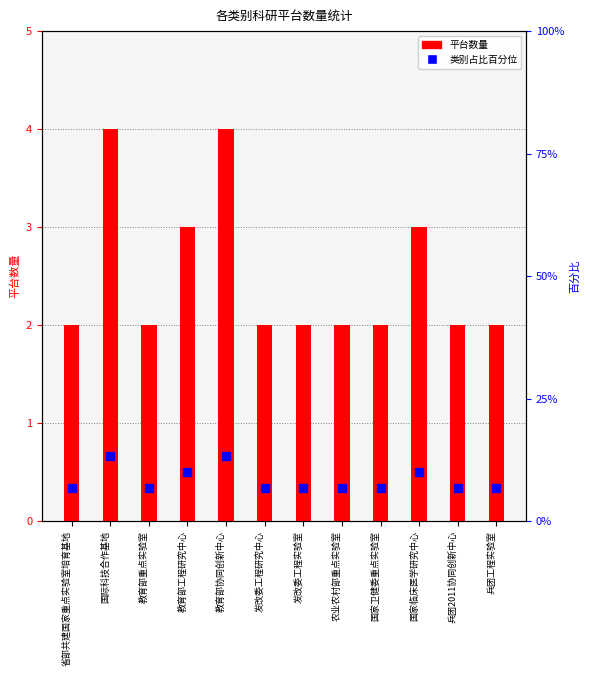

Which series has the widest spread of values?

percentile rank within category